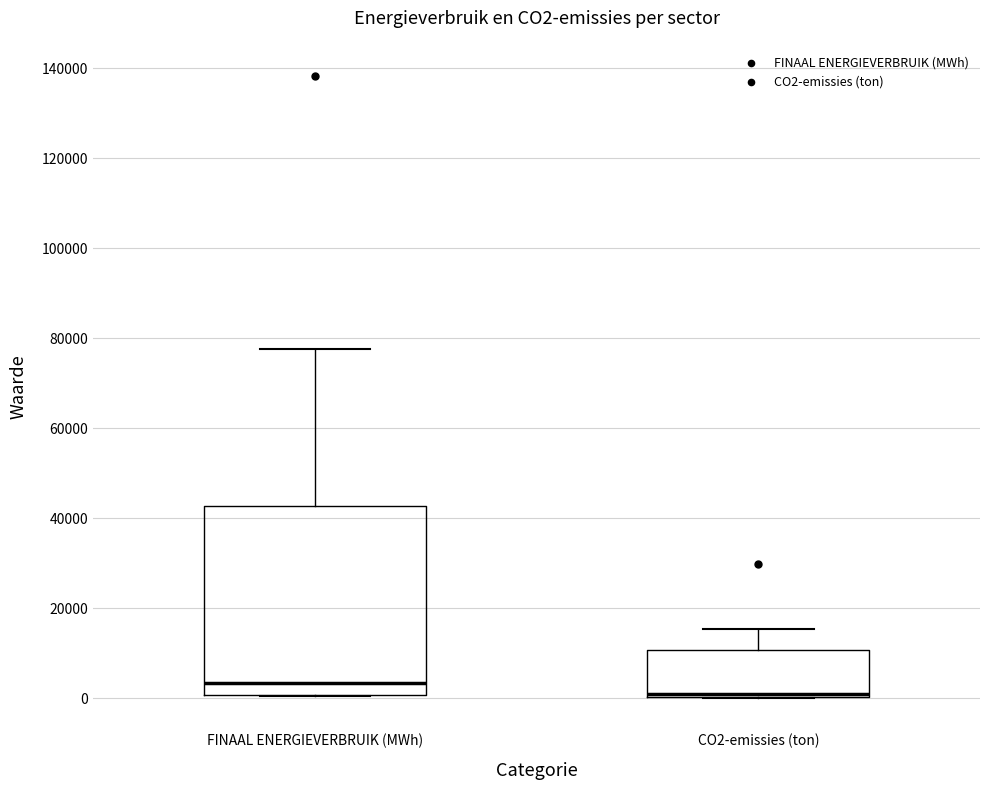

Which box has the lowest median line?

CO2-emissies (ton)